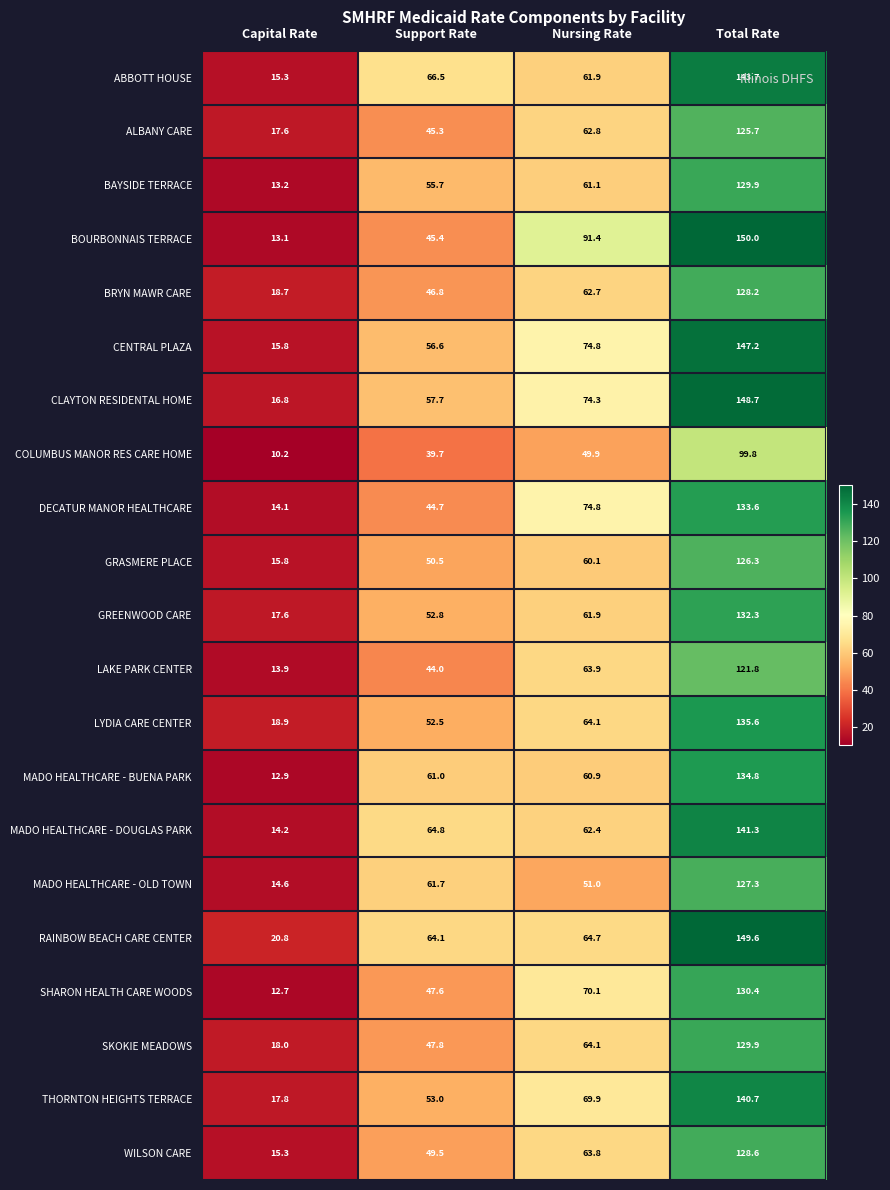

The COLUMBUS MANOR RES CARE HOME series shows 13.6 at Capital Rate. True or false?

False